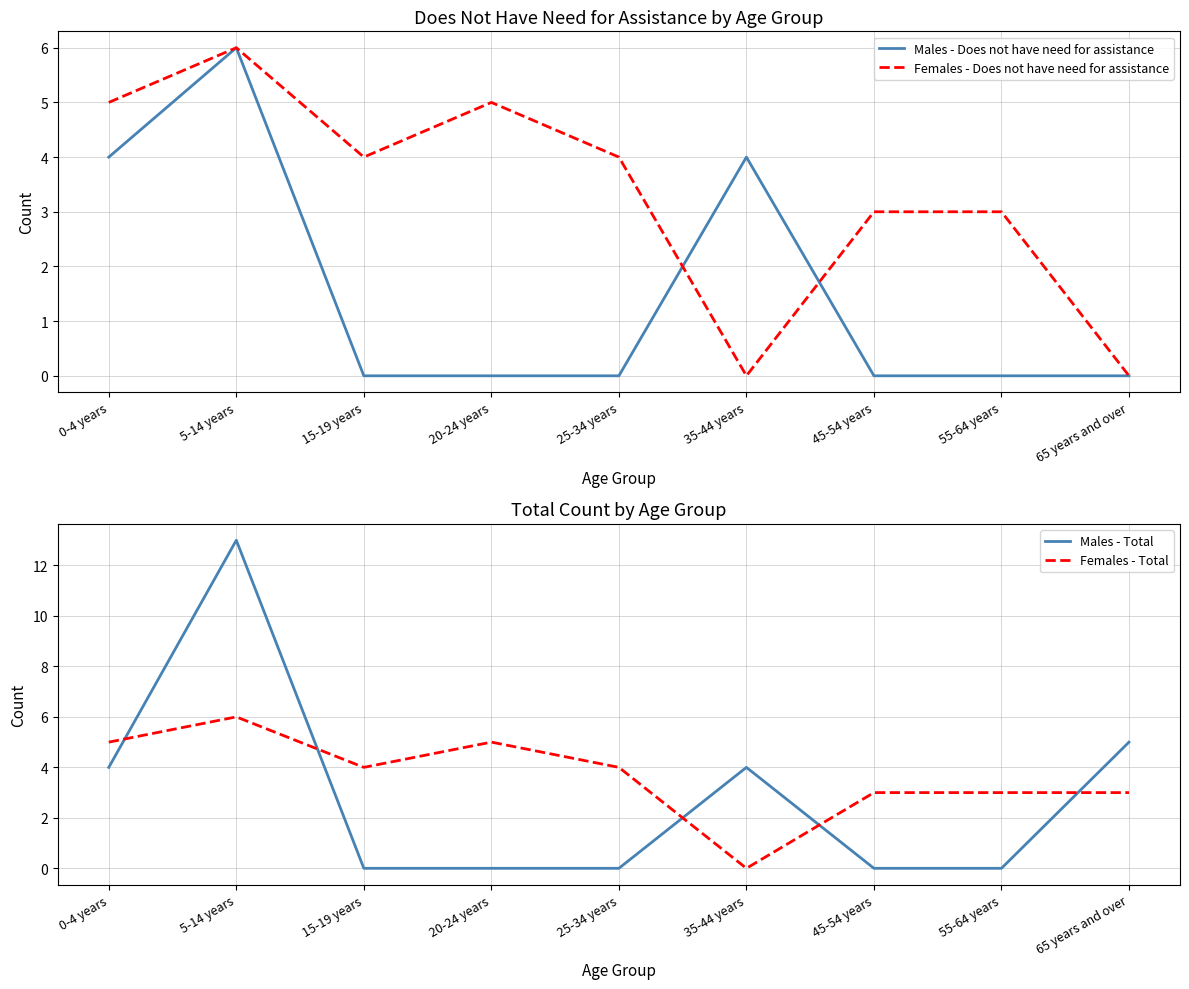

Is it true that Females - Total equals -2 at 35-44 years?

False